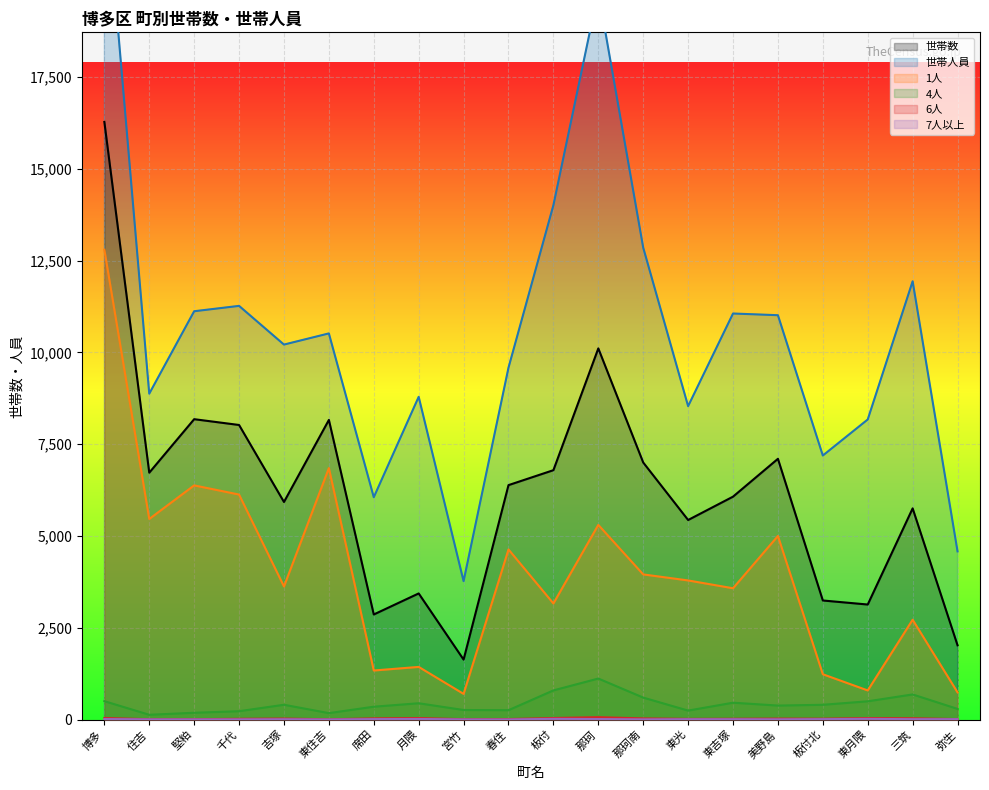

The 7人以上 series shows 10 at 三筑. True or false?

True